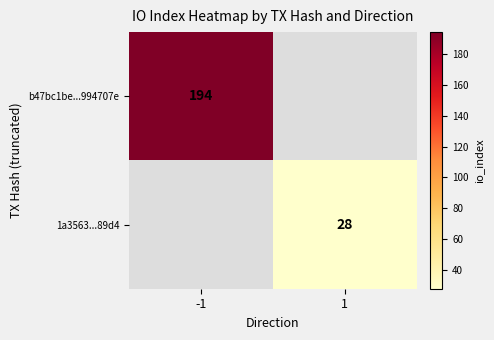

Is it true that b47bc1be...994707e equals 69 at -1?

False